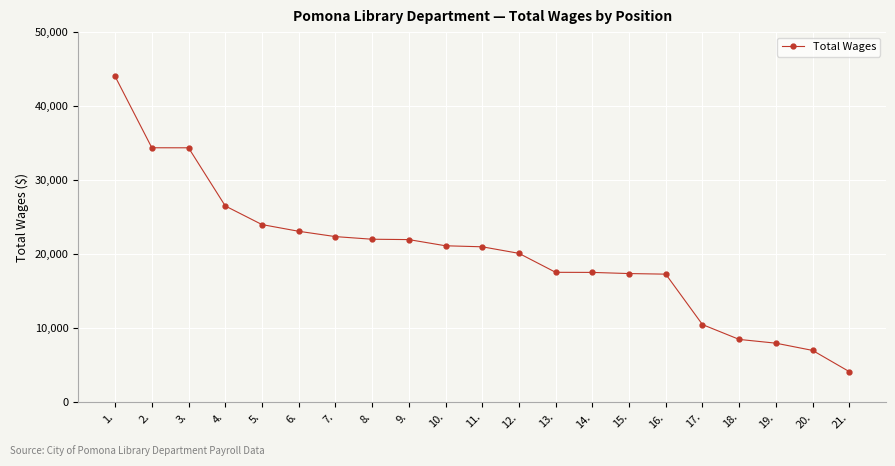

What is the minimum value shown in the chart?

4134